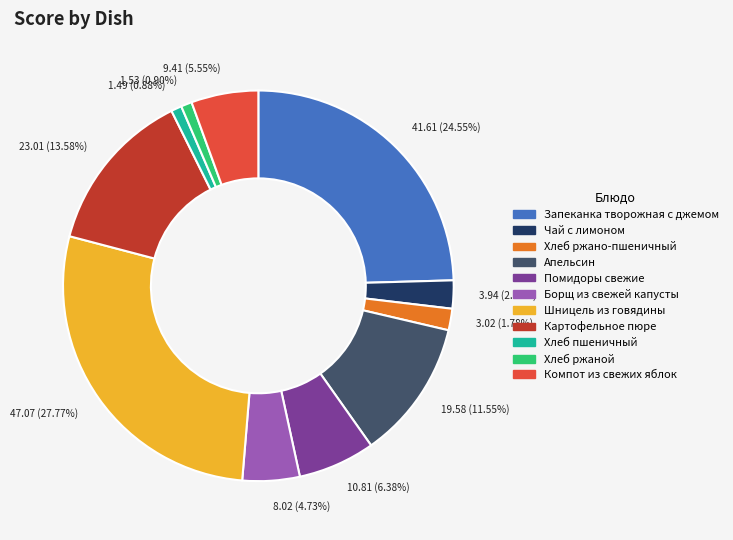

To the nearest percent, what is the difference between the Помидоры свежие and Картофельное пюре slice percentages?

7%